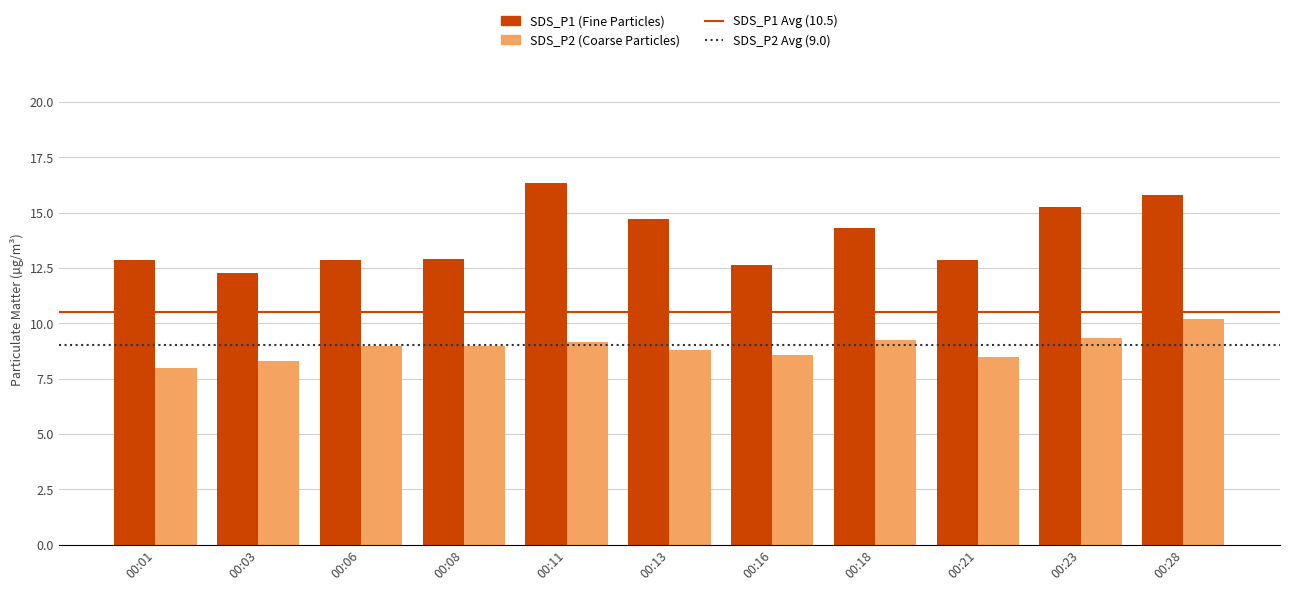

Rank the series by their average value, from highest to lowest.

SDS_P1 (Fine Particles), SDS_P2 (Coarse Particles)